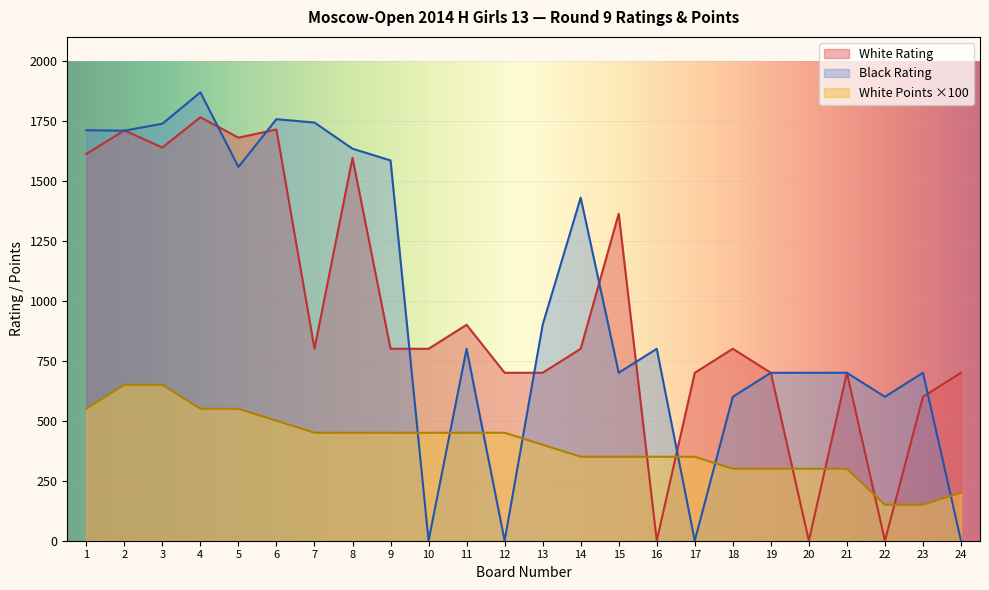

What is the sum of the White Rating values at 5 and 17?

2380